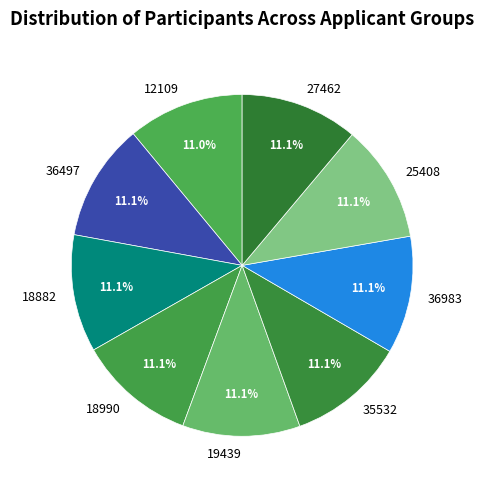

Does 35532 represent more than half of the total?

No